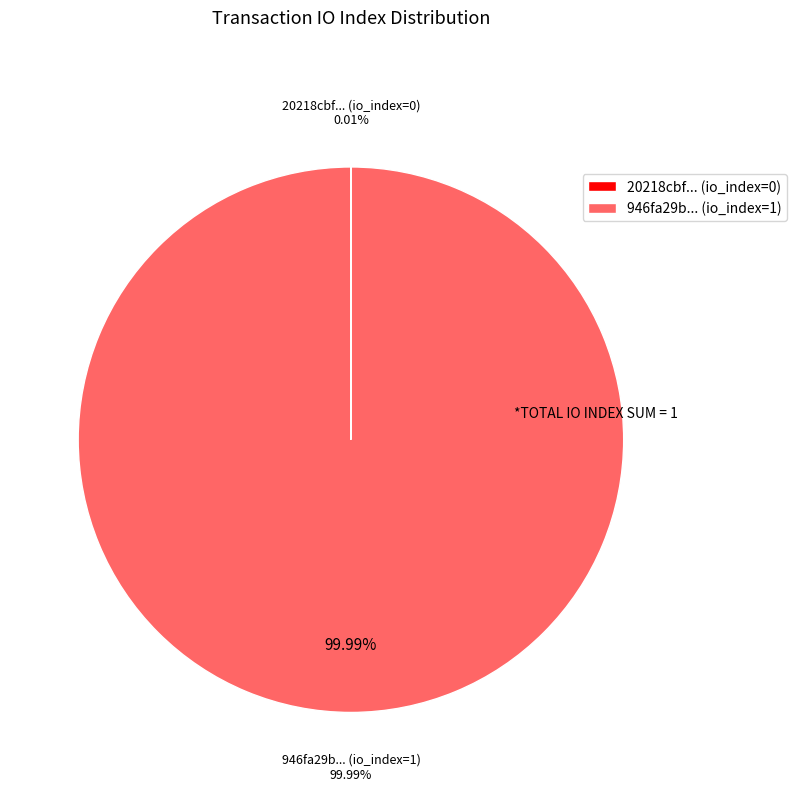

How many segments does this pie chart have?

2